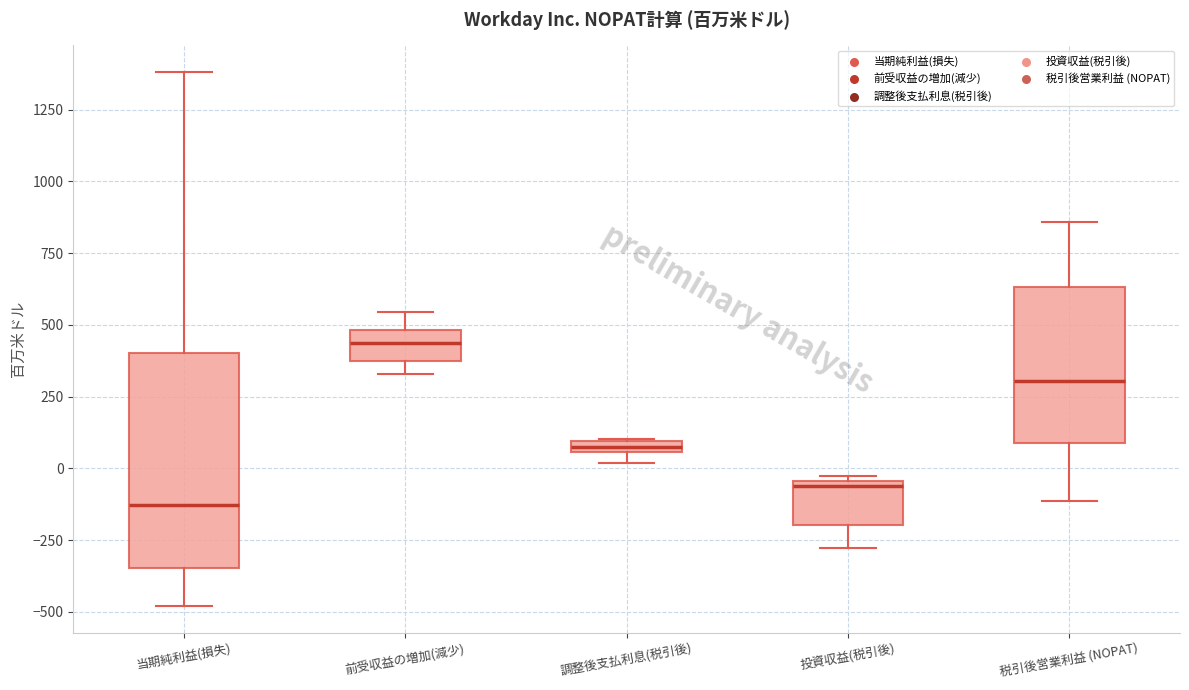

Comparing the boxes themselves (not the whiskers), which one is the tallest?

当期純利益(損失)